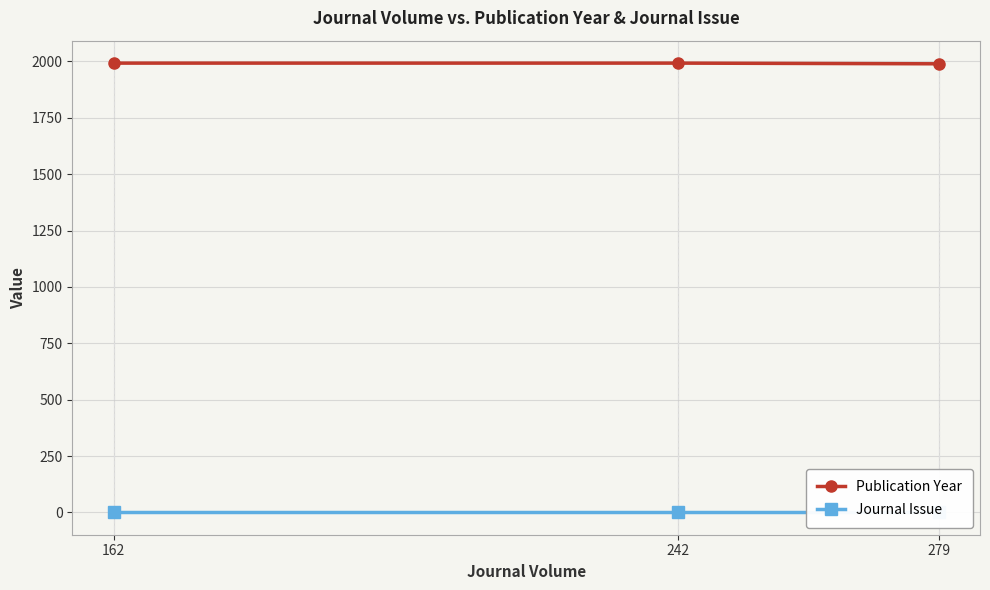

The Publication Year series shows 1215 at 242. True or false?

False